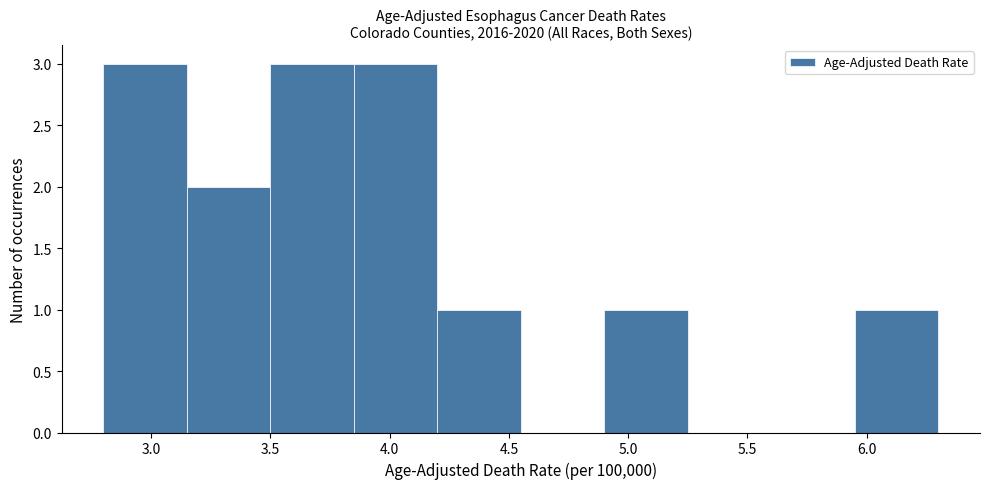

Reading left to right, transcribe this chart: for each bar, give the range it covers on the x-axis and its height. The values are not printed on the chart, so give them approximately, as read against the axis.

2.80 to 3.15: 3
3.15 to 3.50: 2
3.50 to 3.85: 3
3.85 to 4.20: 3
4.20 to 4.55: 1
4.55 to 4.90: 0
4.90 to 5.25: 1
5.25 to 5.60: 0
5.60 to 5.95: 0
5.95 to 6.30: 1